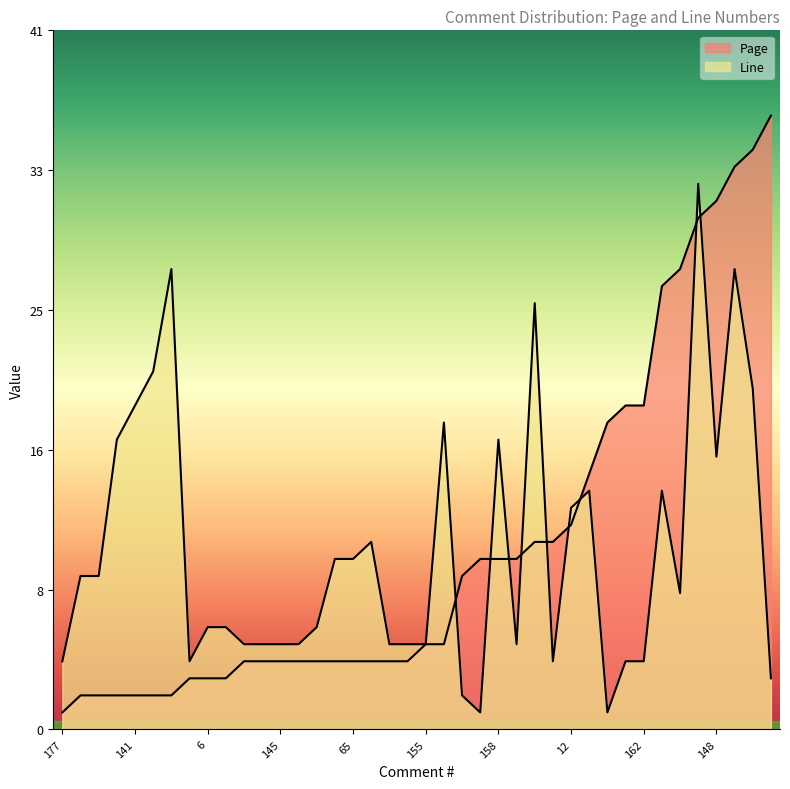

How many lines are shown in the chart?

2